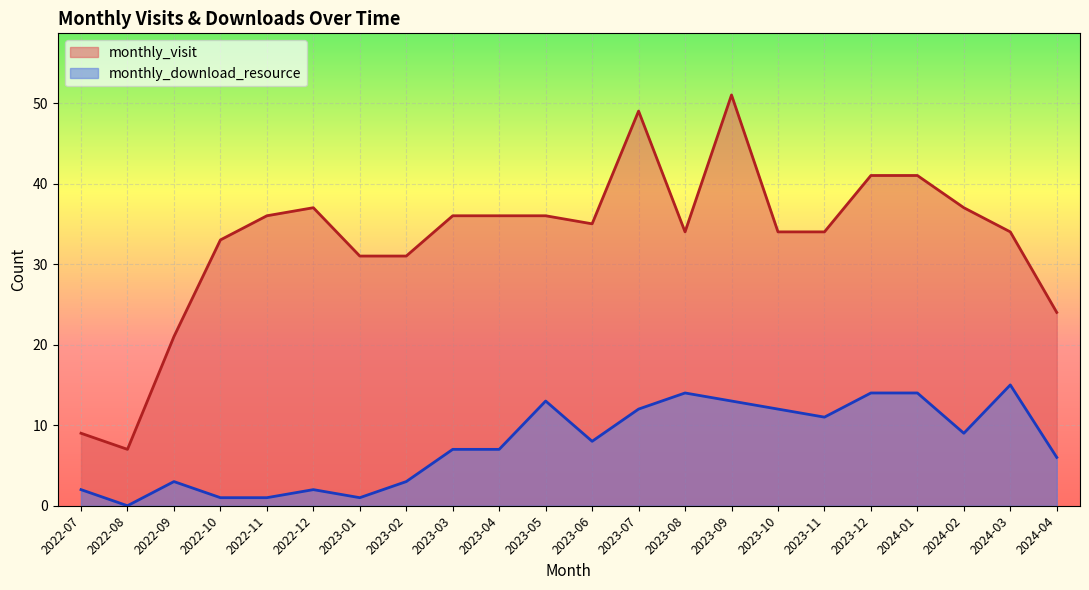

Which series has the largest range (max minus min)?

monthly_visit